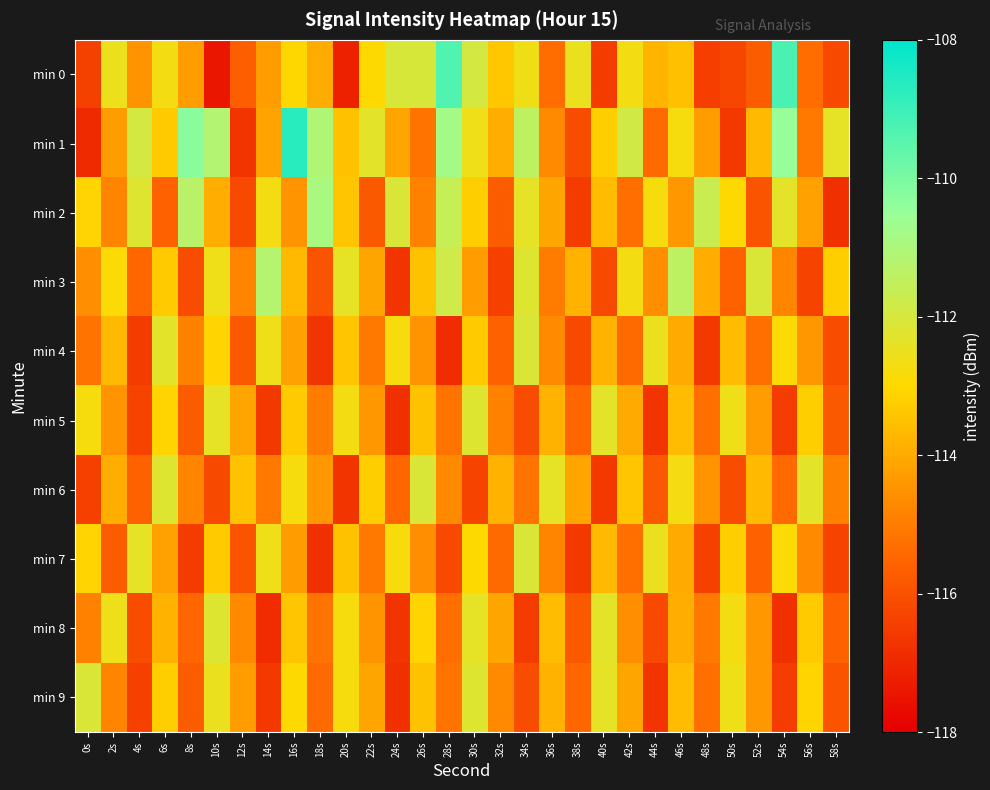

How many distinct data groups are displayed?

10